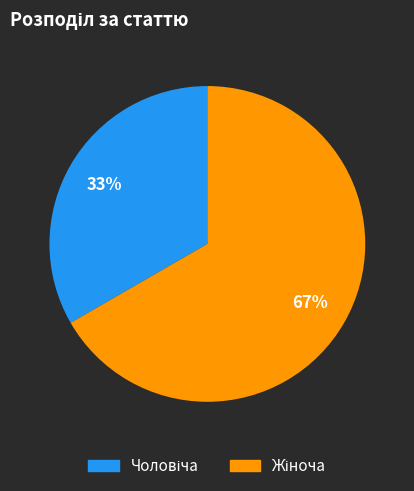

Is there any slice that represents more than half of the pie?

Yes